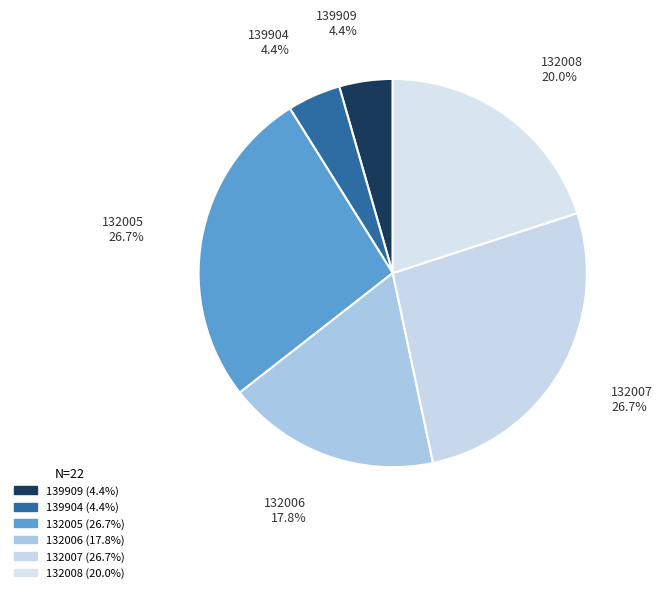

True or false: 139909 accounts for 4% of the total.

True